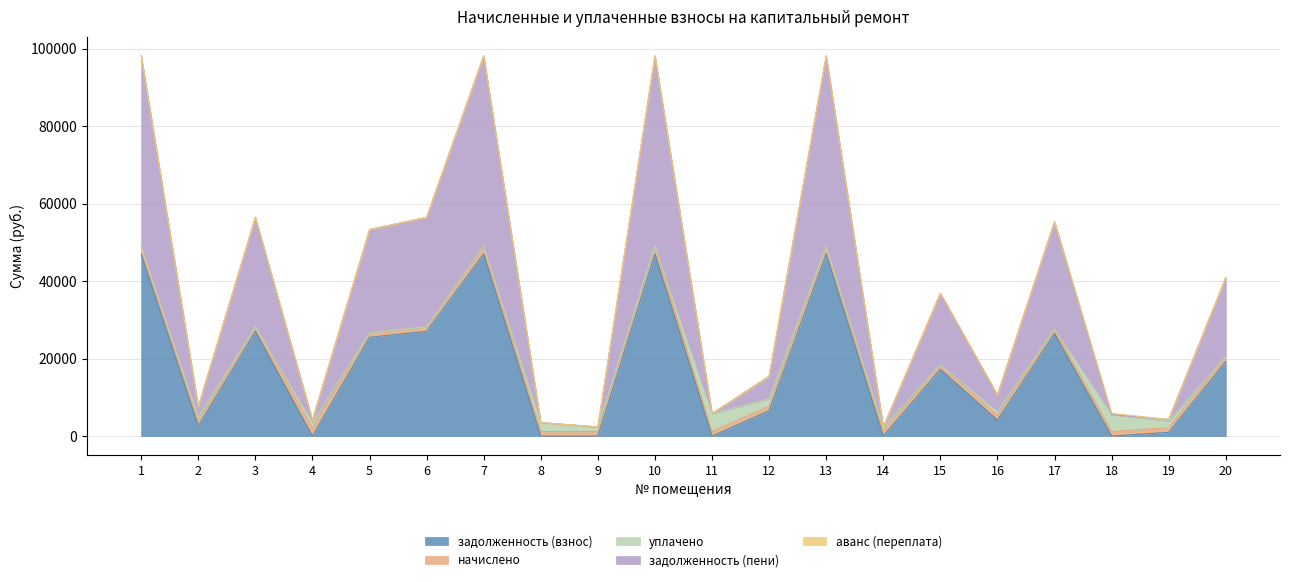

What is the total value across all series at 11?

5795.6